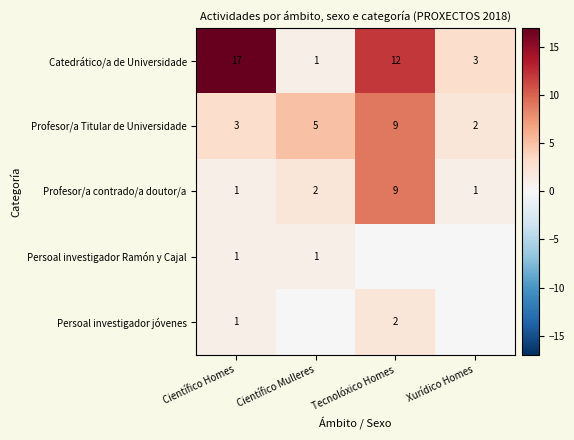

What is the sum of all Profesor/a Titular de Universidade values?

19